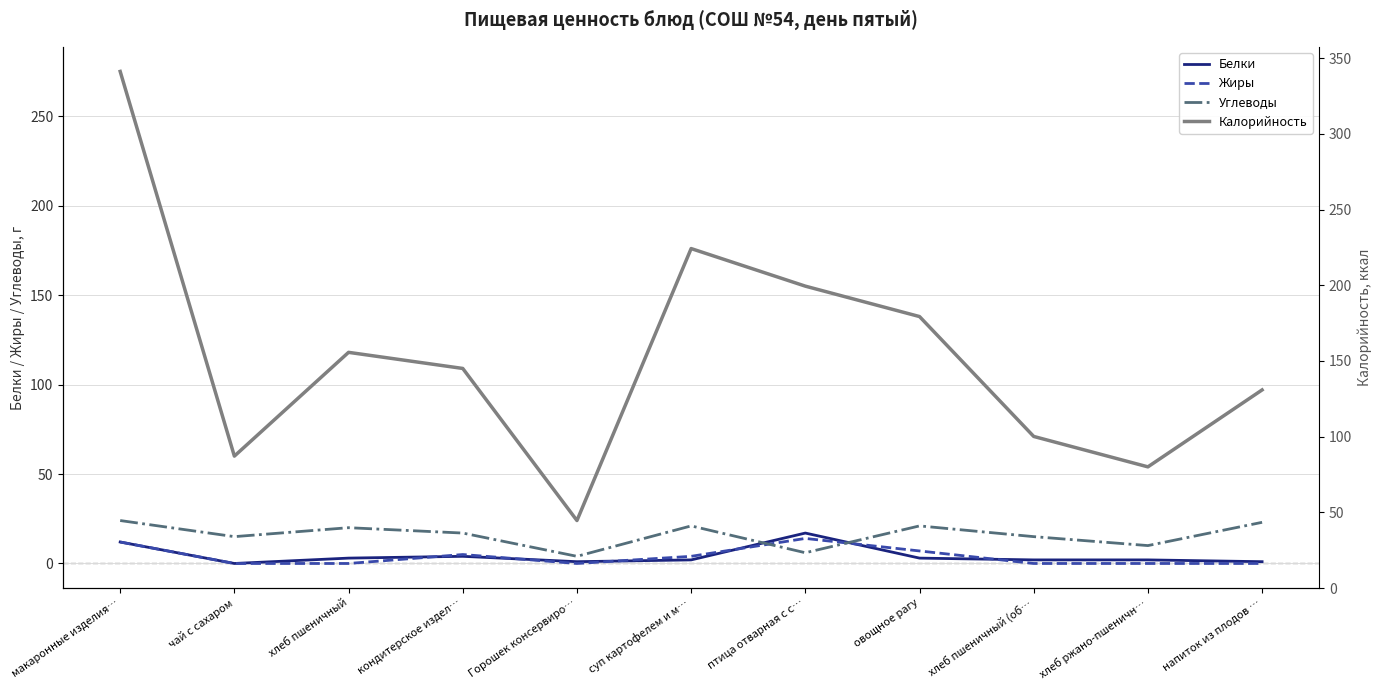

What is the label of the 7th point from the left?

птица отварная с с…